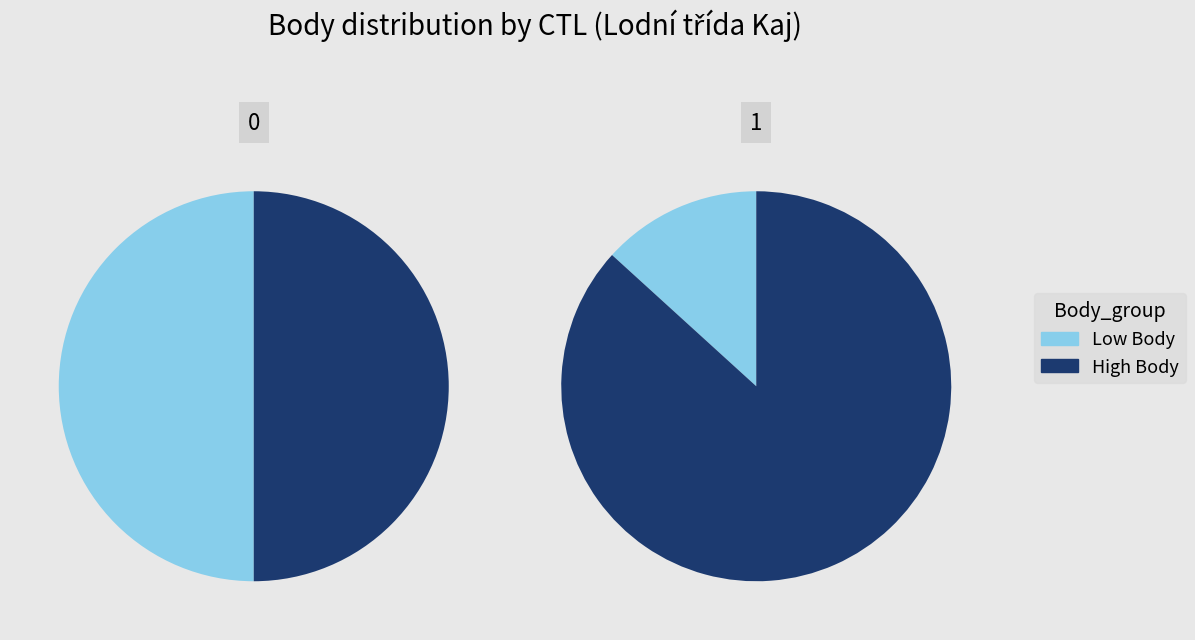

Is the sum of 161624 and 161620 greater than half?

No